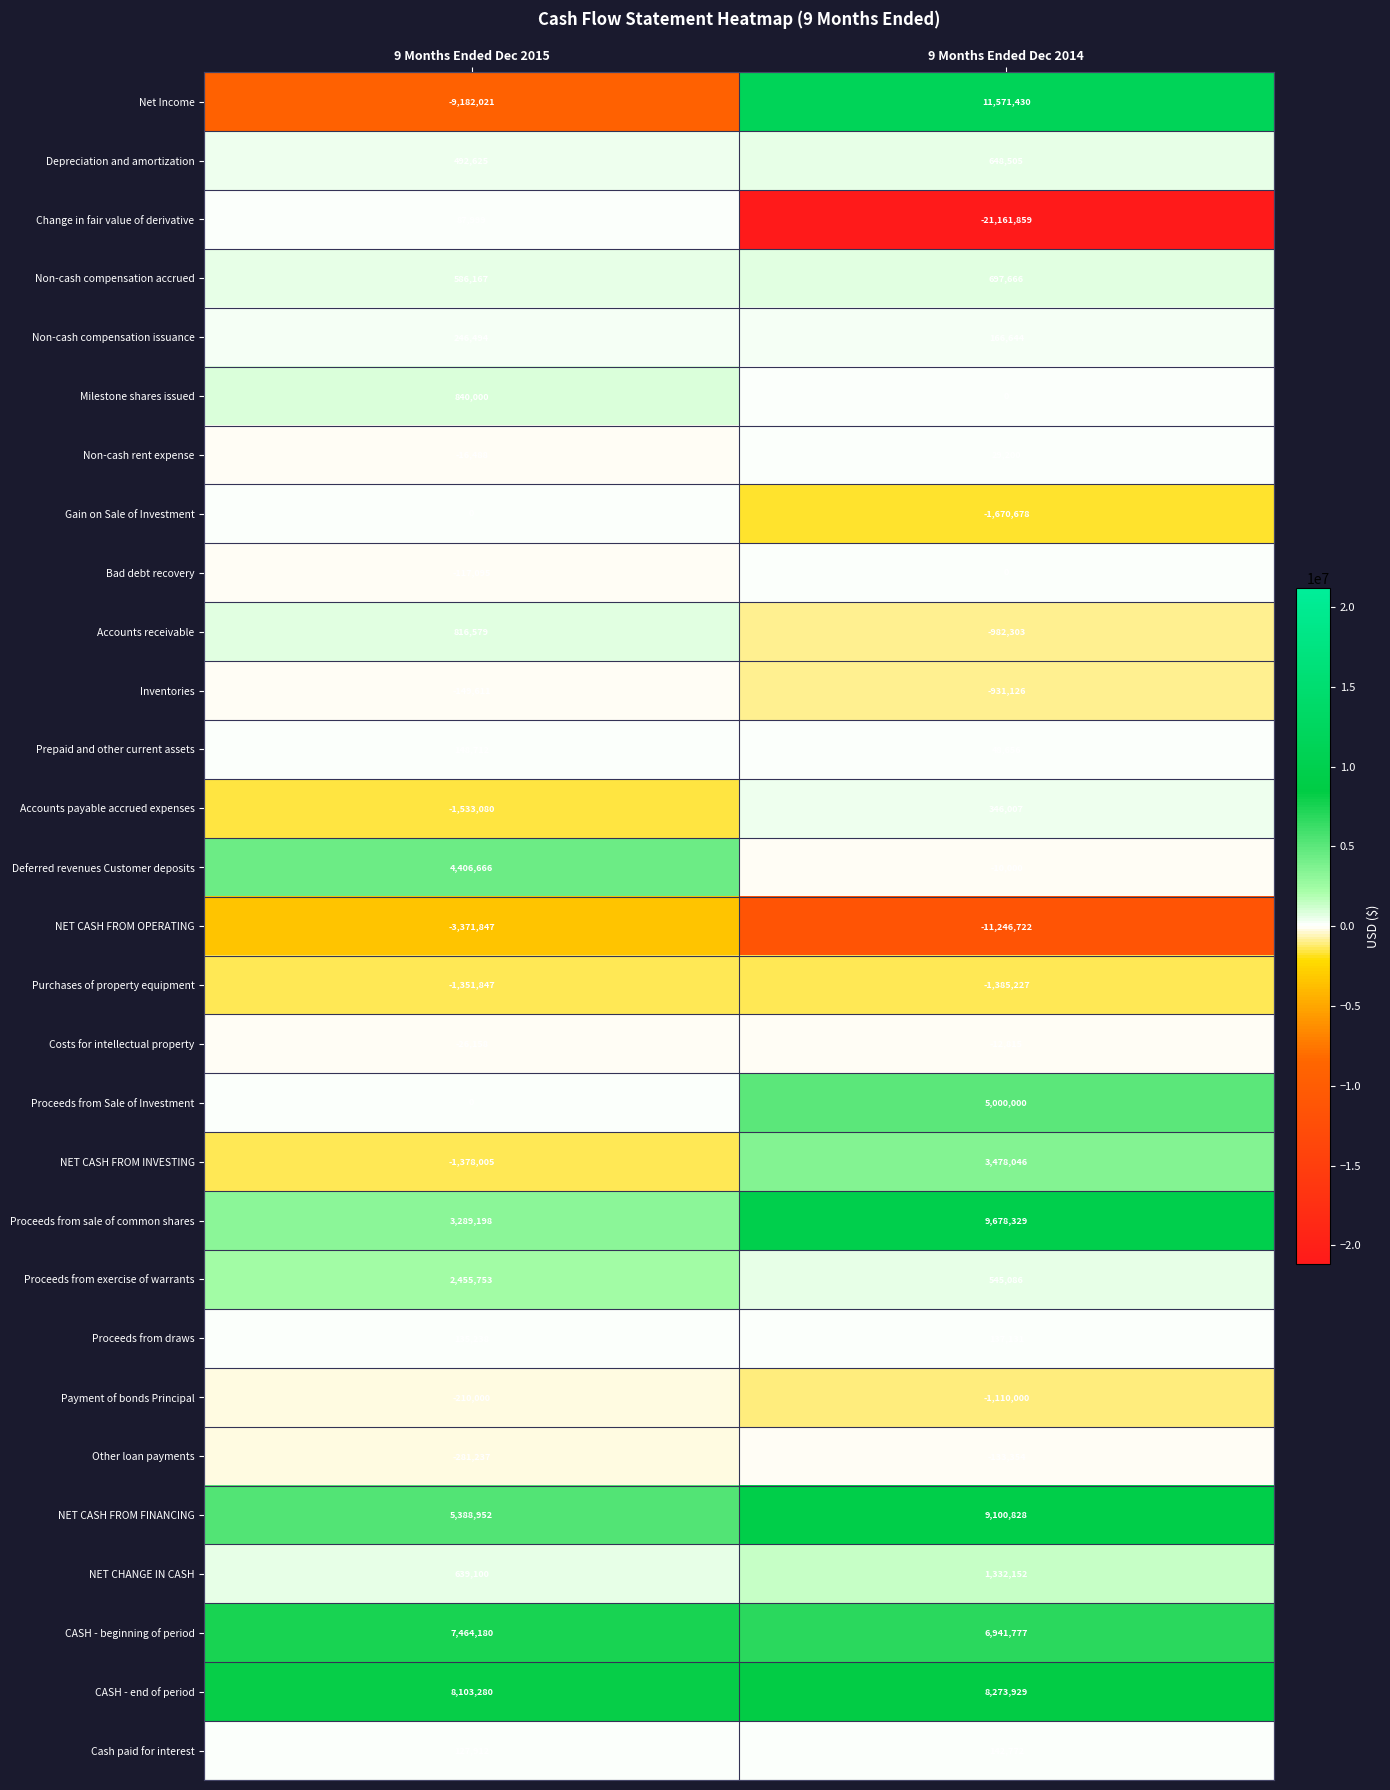

Which series has the largest range (max minus min)?

Change in fair value of derivative